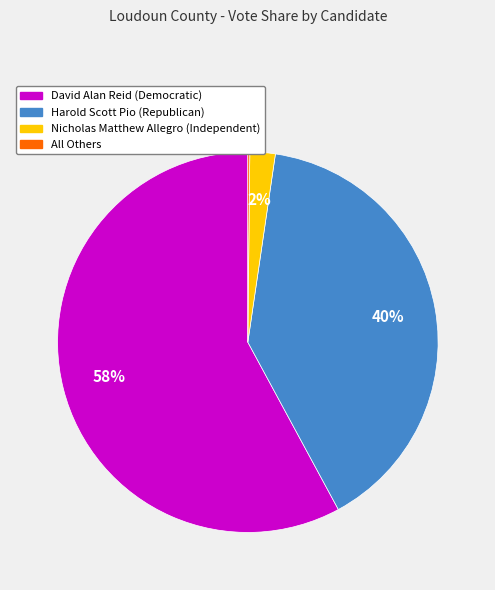

To the nearest percent, what is the difference between the largest and smallest slice percentages?

58%